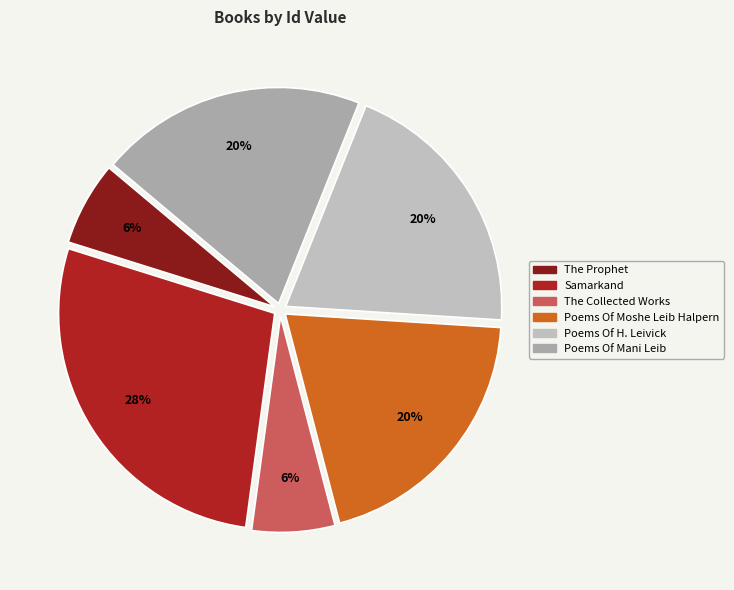

What portion of the pie excludes The Collected Works?

93.8%